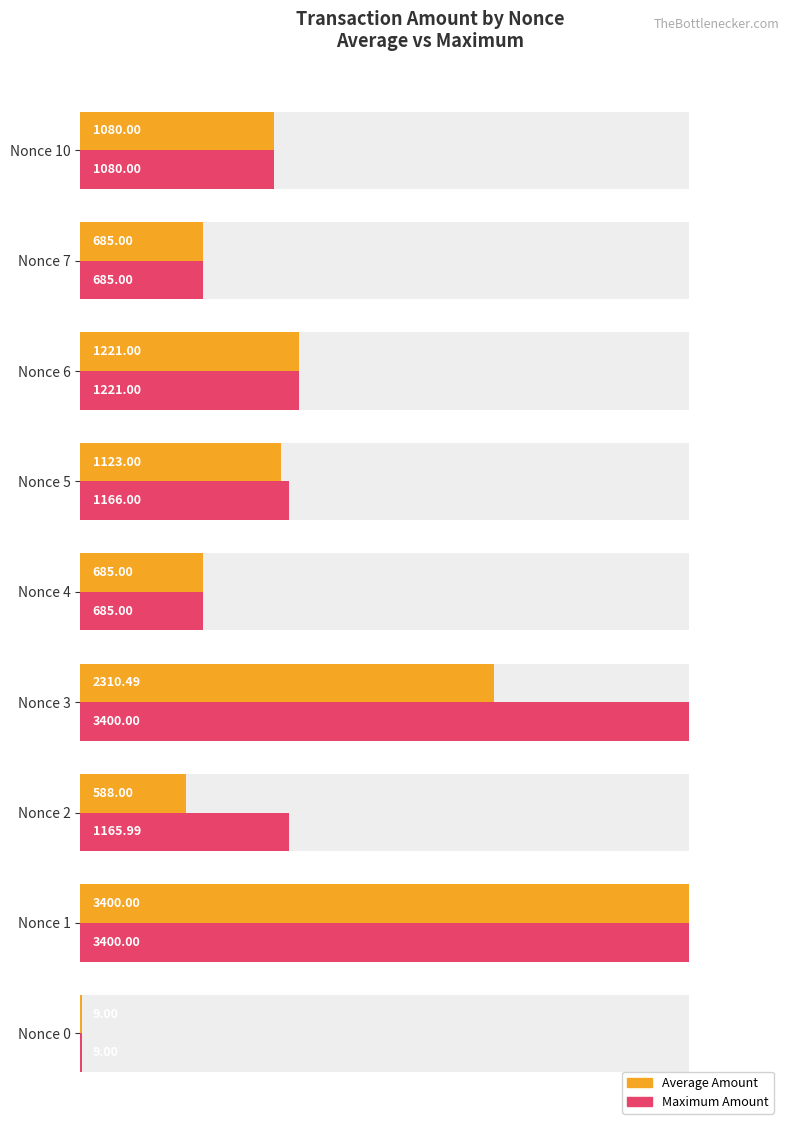

Between Nonce 1 and Nonce 0, which is larger?

Nonce 1